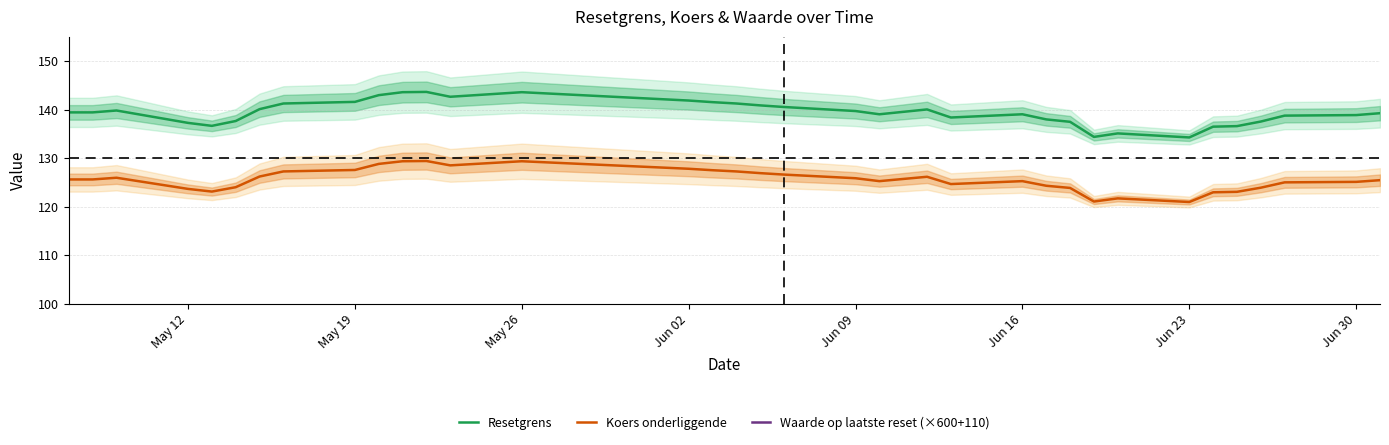

True or false: Waarde op laatste reset (×600+110) and Resetgrens cross at least once.

False